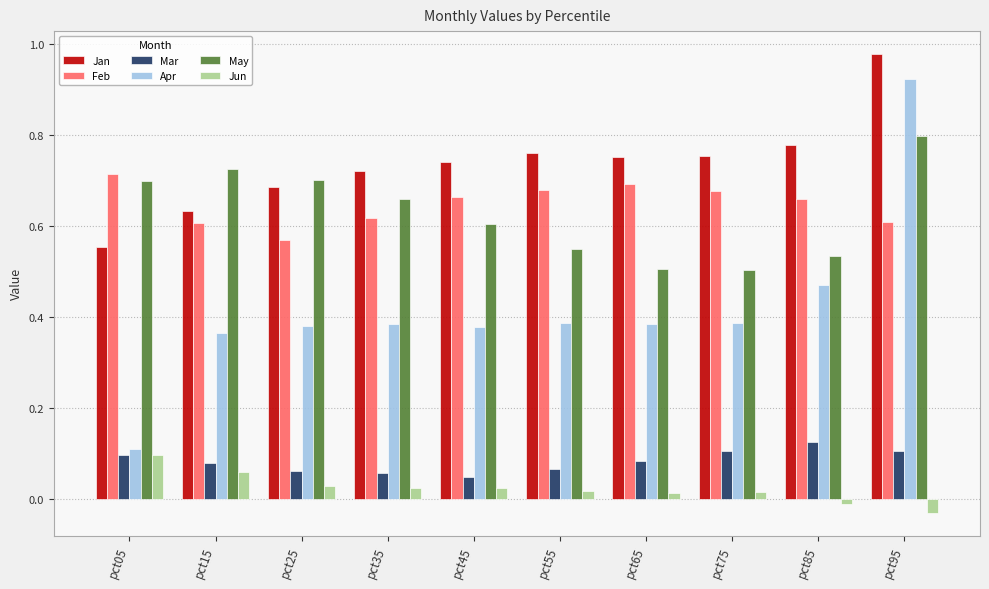

Which category has the highest value across all series?

pct95